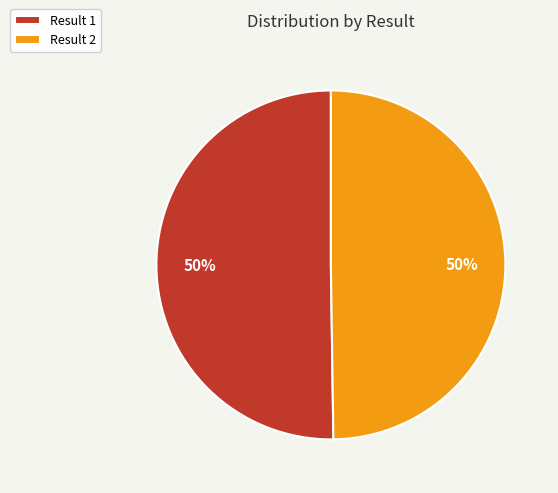

Is the sum of Result 1 and Result 2 greater than half?

Yes